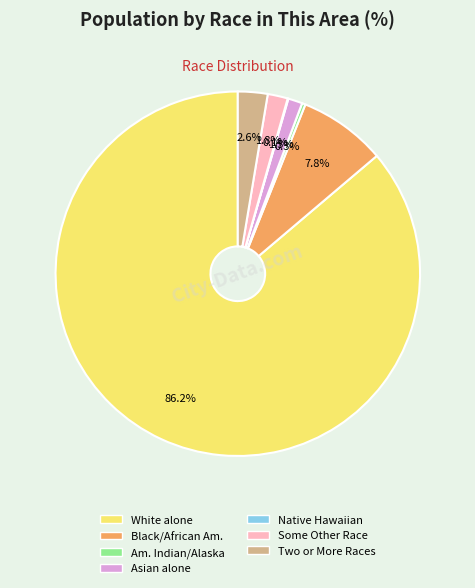

Does any single category account for the majority?

Yes